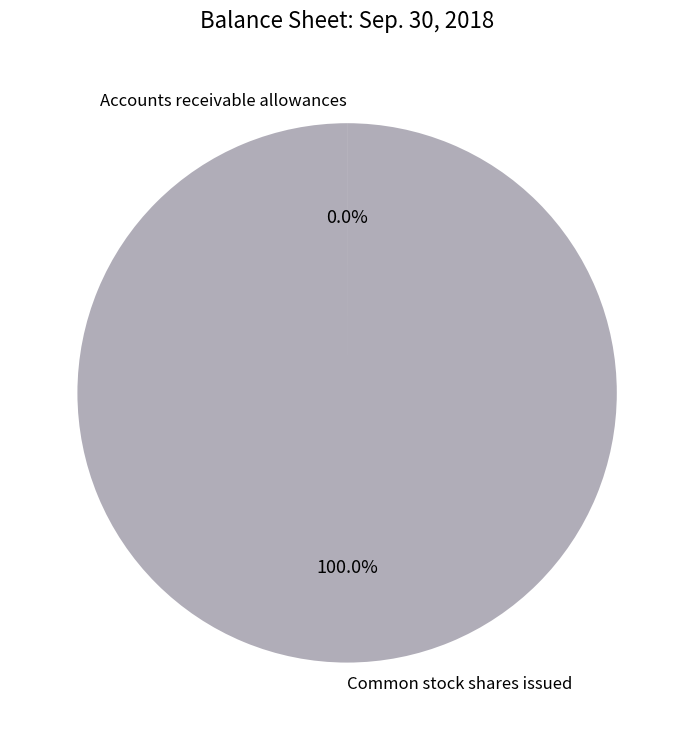

Which category accounts for the majority?

Common stock shares issued